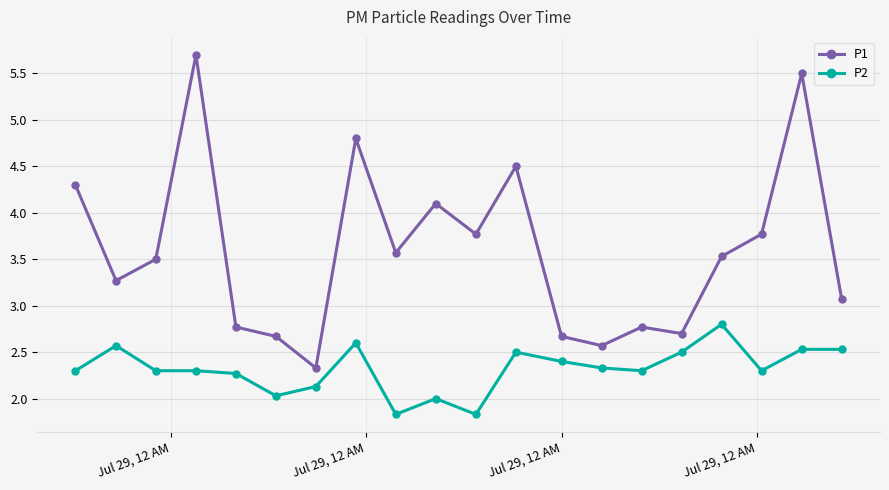

True or false: P2 and P1 cross at least once.

False